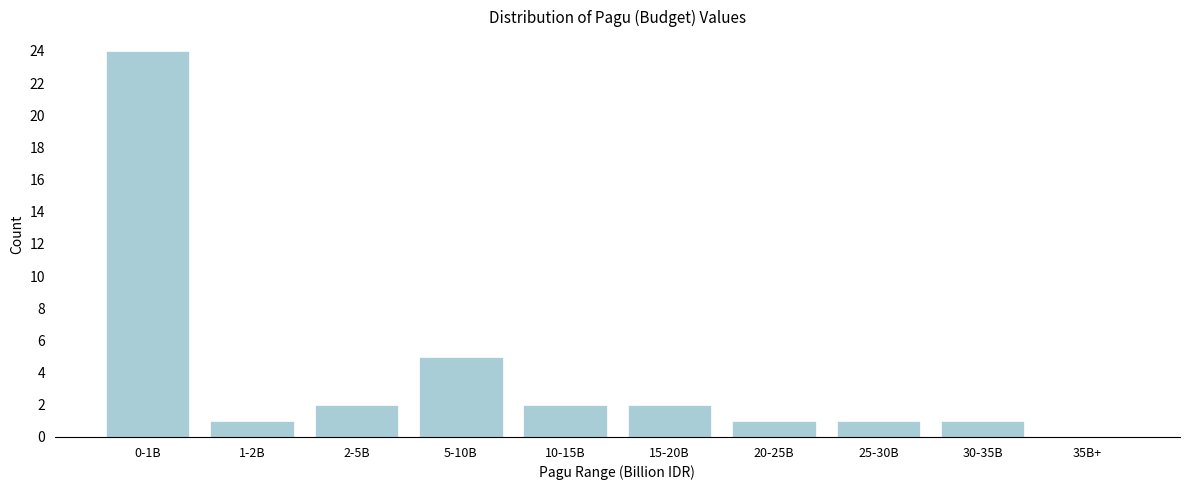

Reading left to right, transcribe all the data shown in this chart.

0-1B=24	1-2B=1	2-5B=2	5-10B=5	10-15B=2	15-20B=2	20-25B=1	25-30B=1	30-35B=1	35B+=0